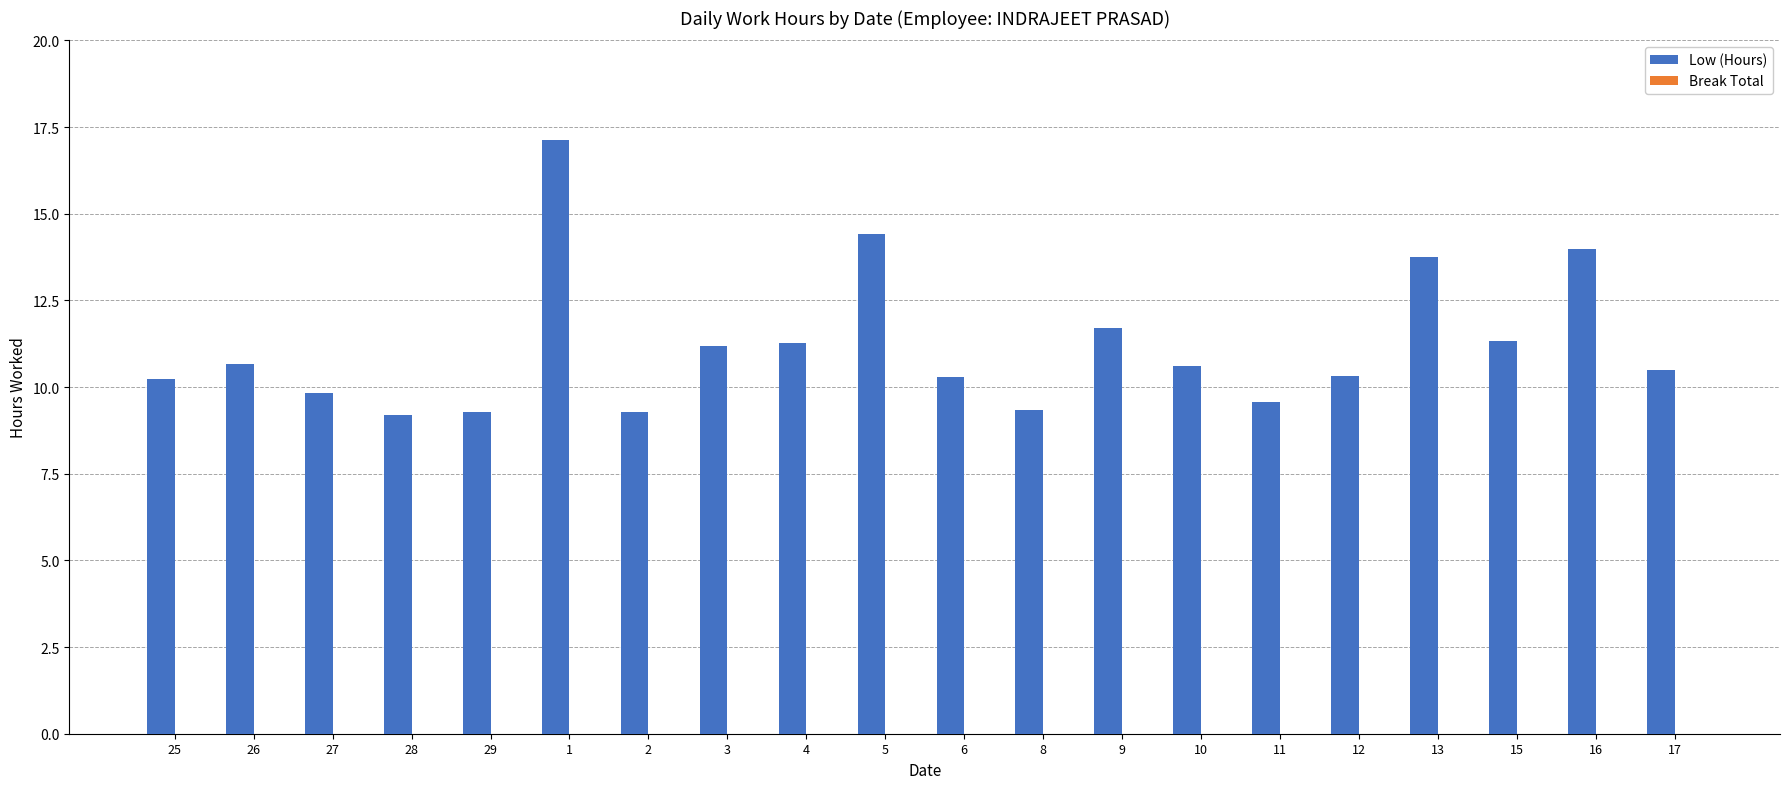

What is the label of the 6th bar from the right?

11